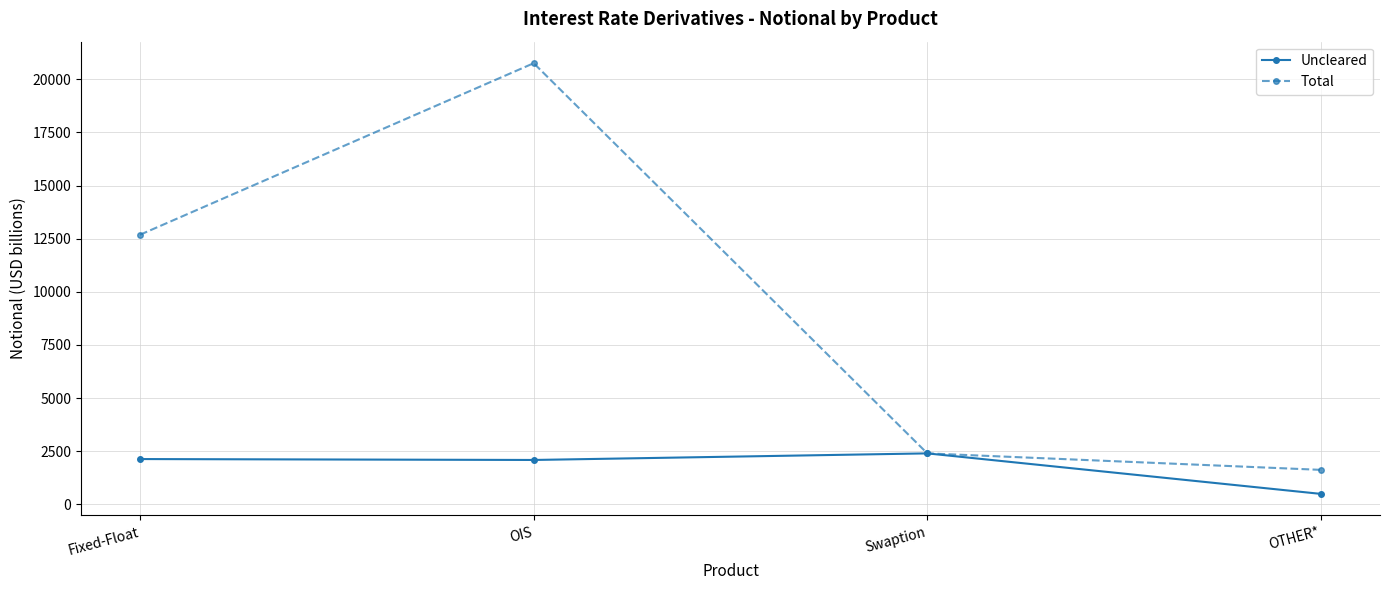

List the series in order of their overall mean, highest first.

Total, Uncleared